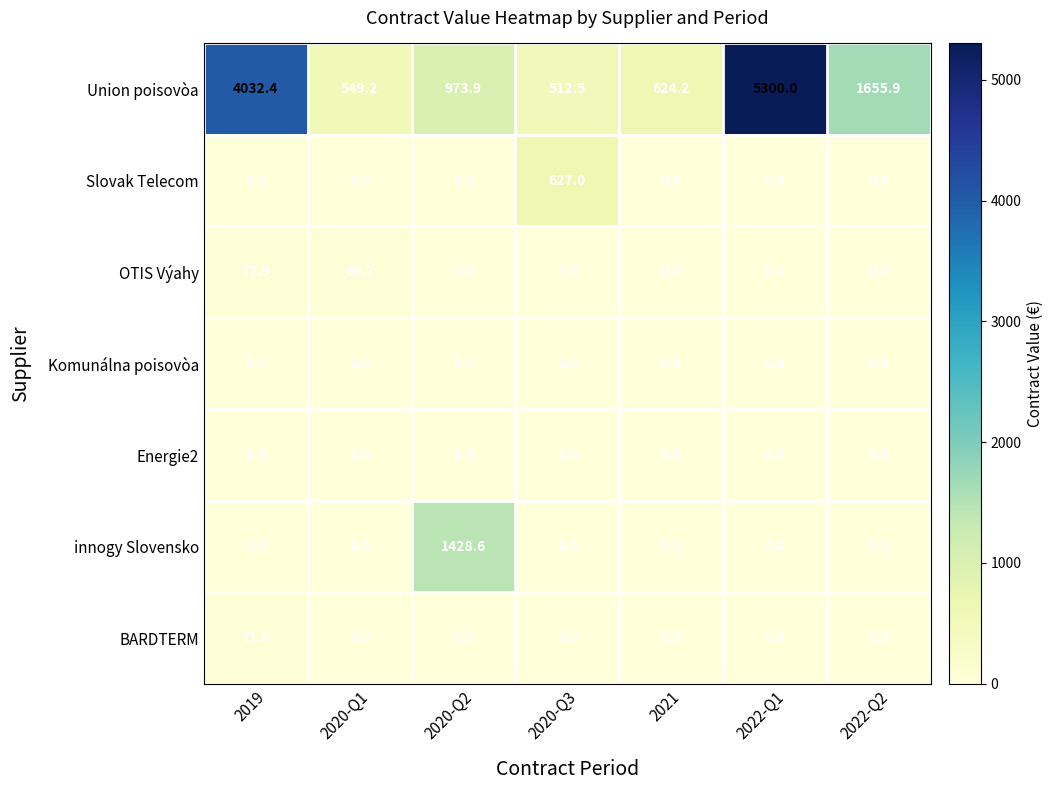

Where is Union poisovòa nearest to the value 2906?

2019